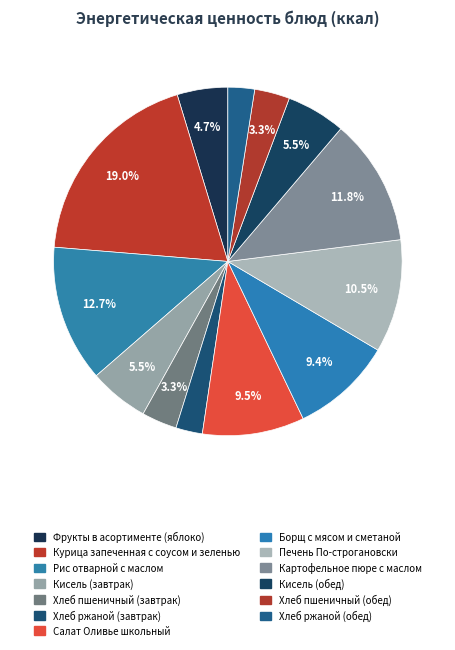

How many segments does this pie chart have?

13